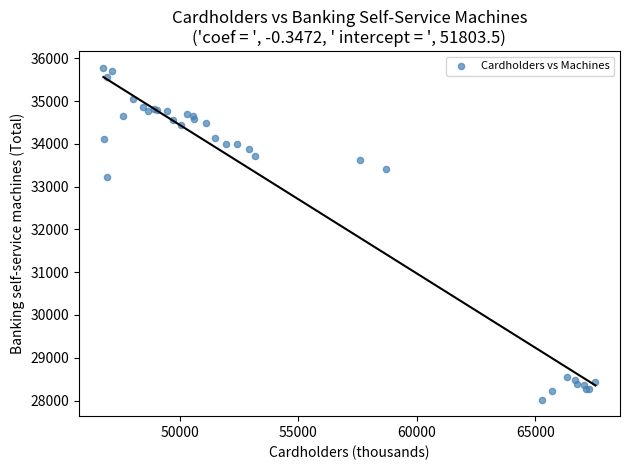

What Y value in the scatter plot is closest to 31900?

33233